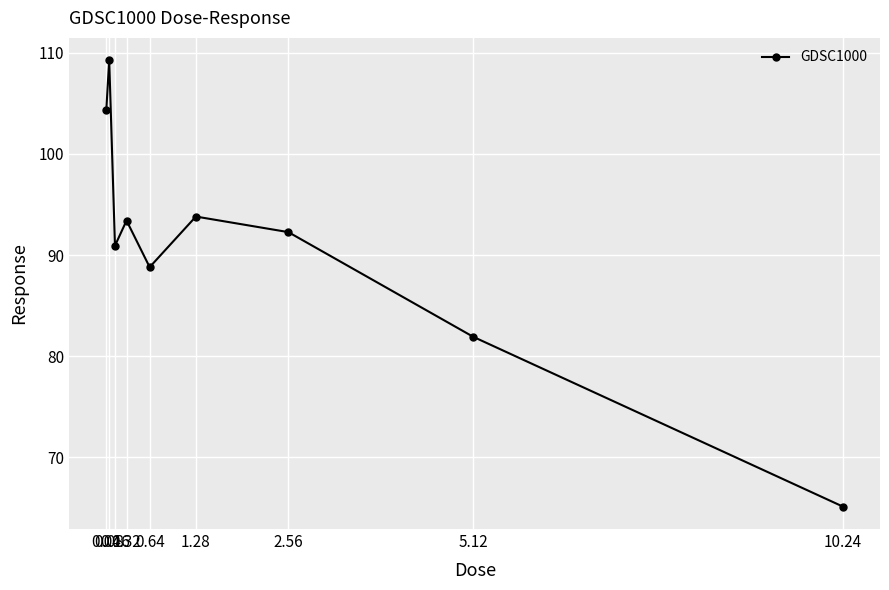

What position from the right is 0.04?

9